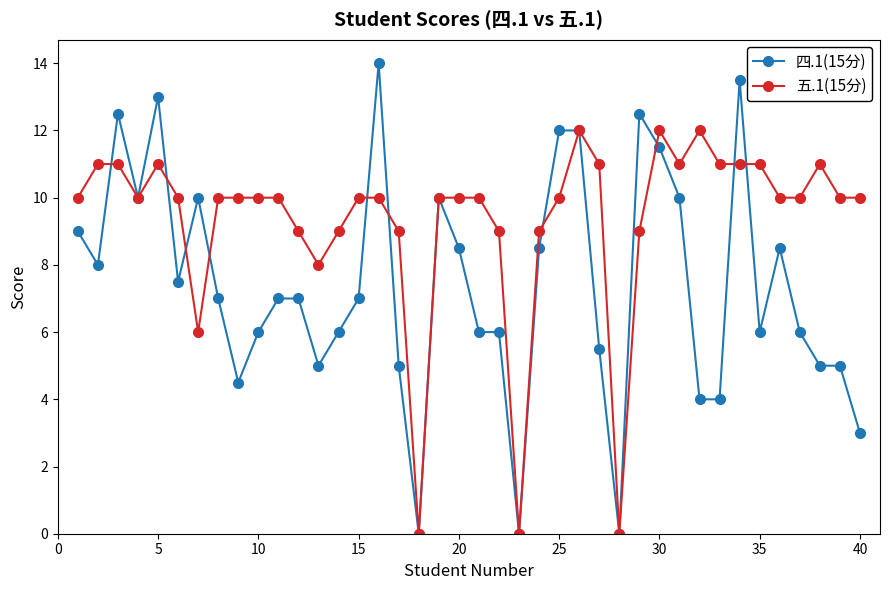

List the series in order of their peak value, highest first.

四.1(15分), 五.1(15分)